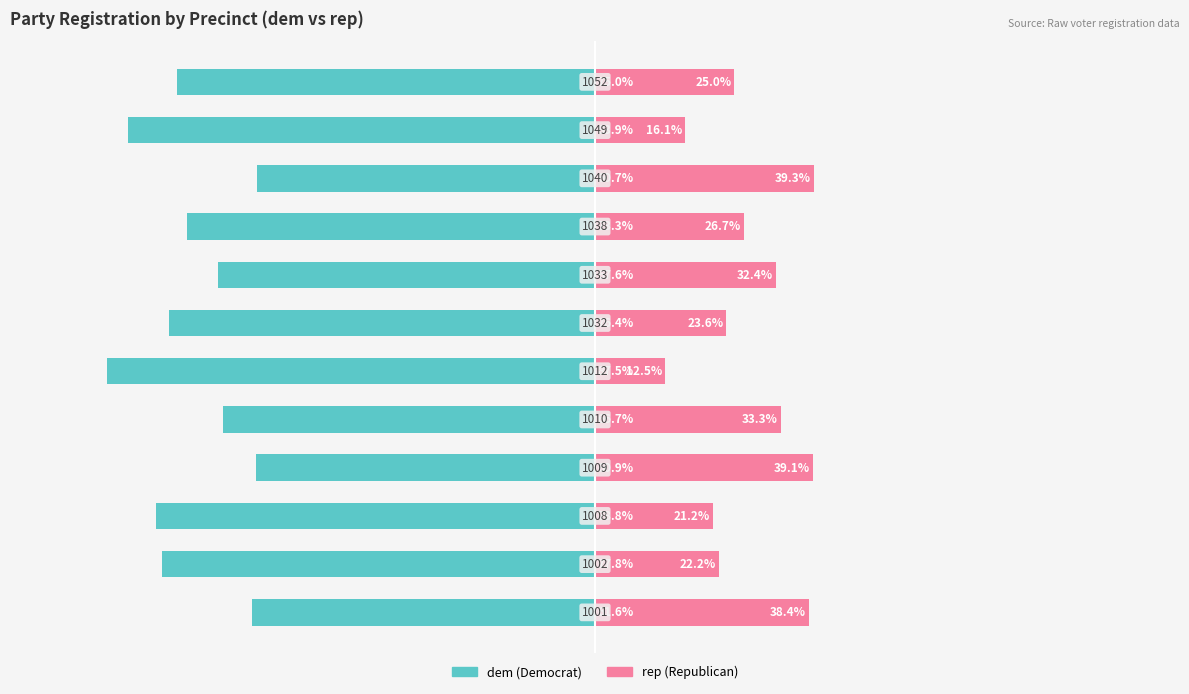

What is the sum of all dem values?

-870.2